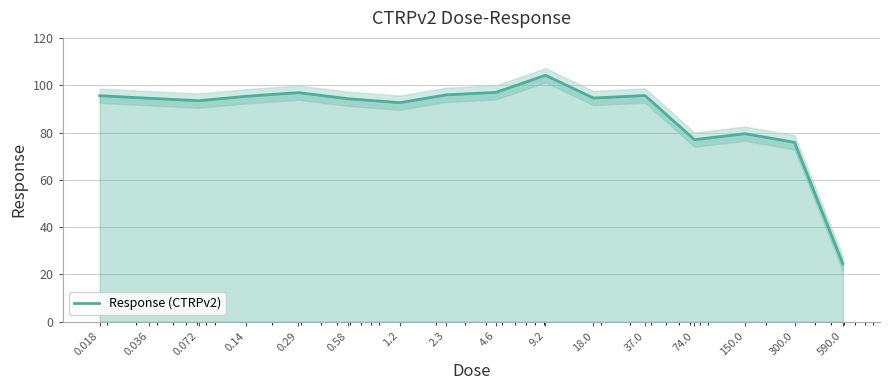

Rank the categories by value from lowest to highest.

590.0, 300.0, 74.0, 150.0, 1.2, 0.072, 0.58, 0.036, 18.0, 0.14, 0.018, 37.0, 2.3, 0.29, 4.6, 9.2